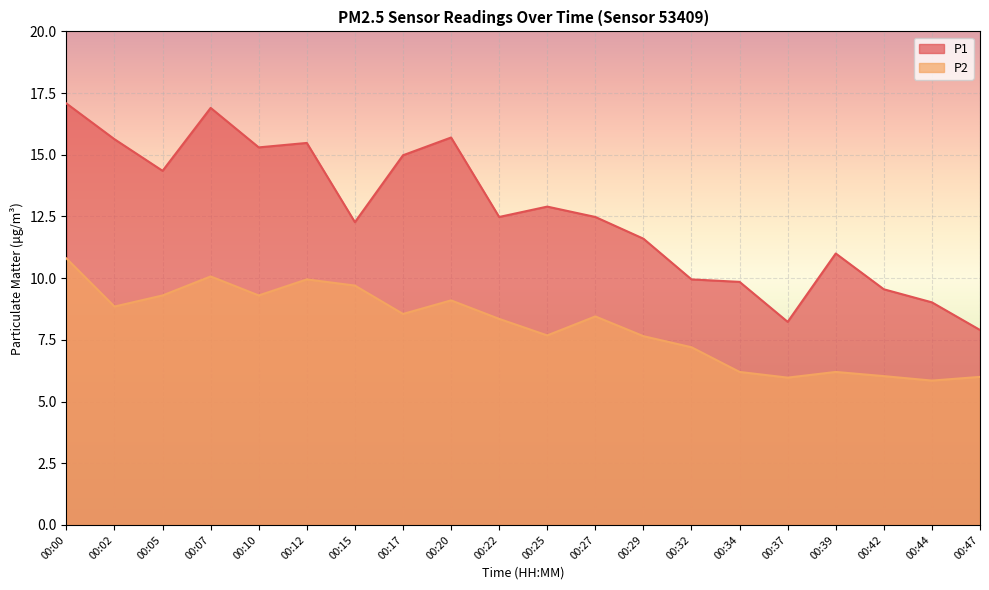

At which label does P1 first exceed 12?

00:00